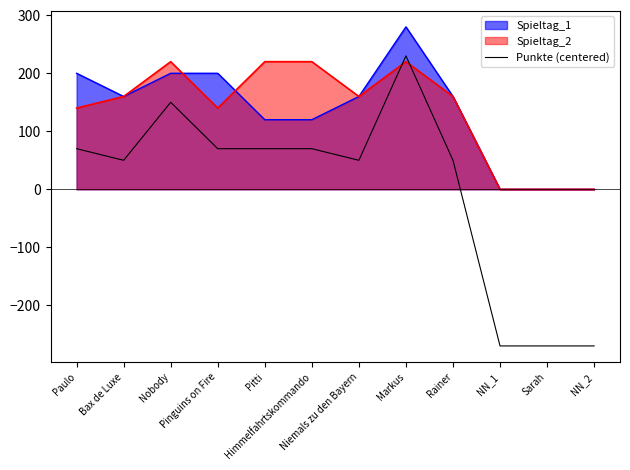

What is the smallest value displayed?

-270